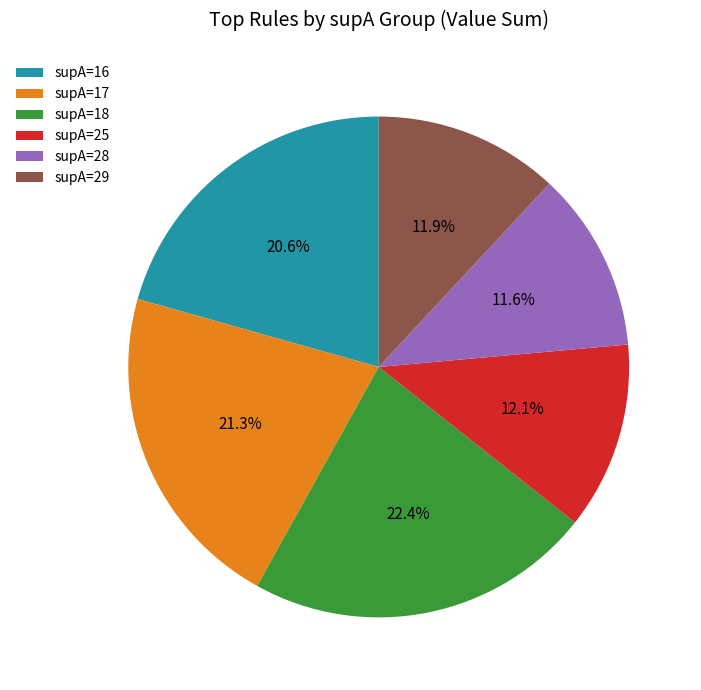

Does supA=18 account for over 50% of the chart?

No